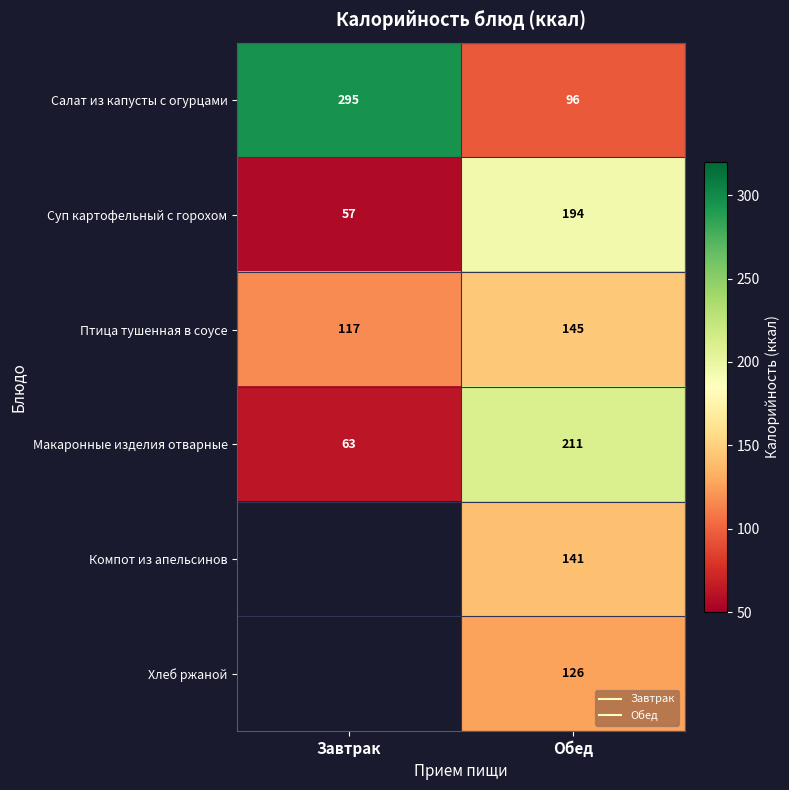

Which series has the largest total across all categories?

Салат из капусты с огурцами